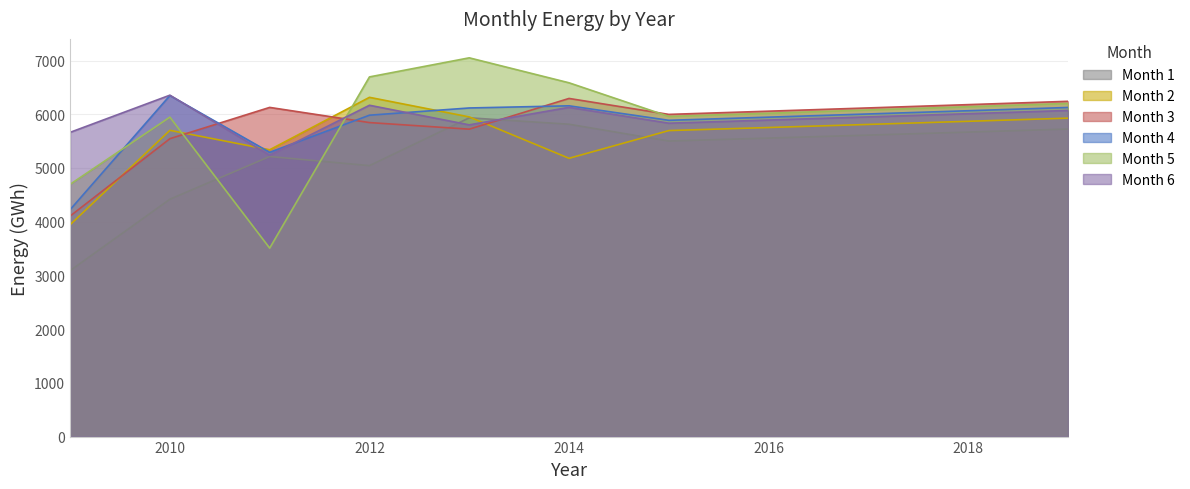

What is the approximate value of Month 5 at 2014?

6585.4